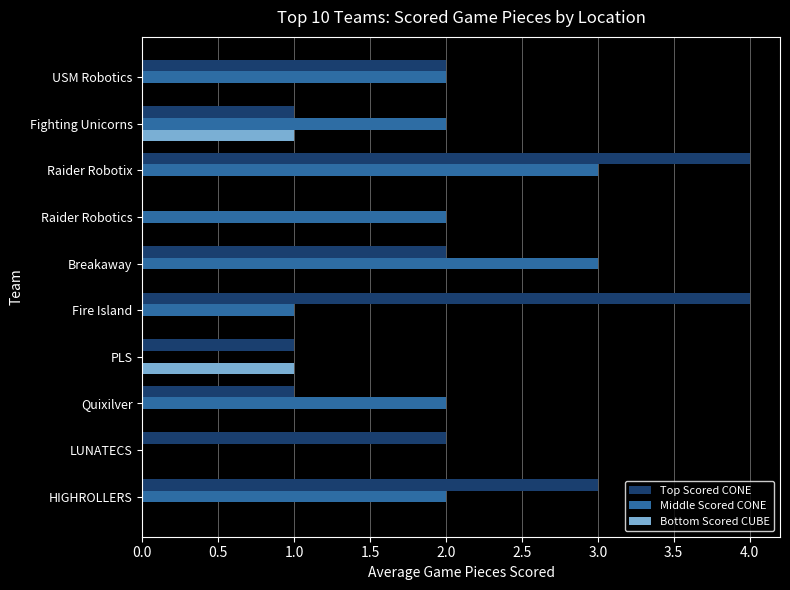

Which series has the largest total across all categories?

Top Scored CONE